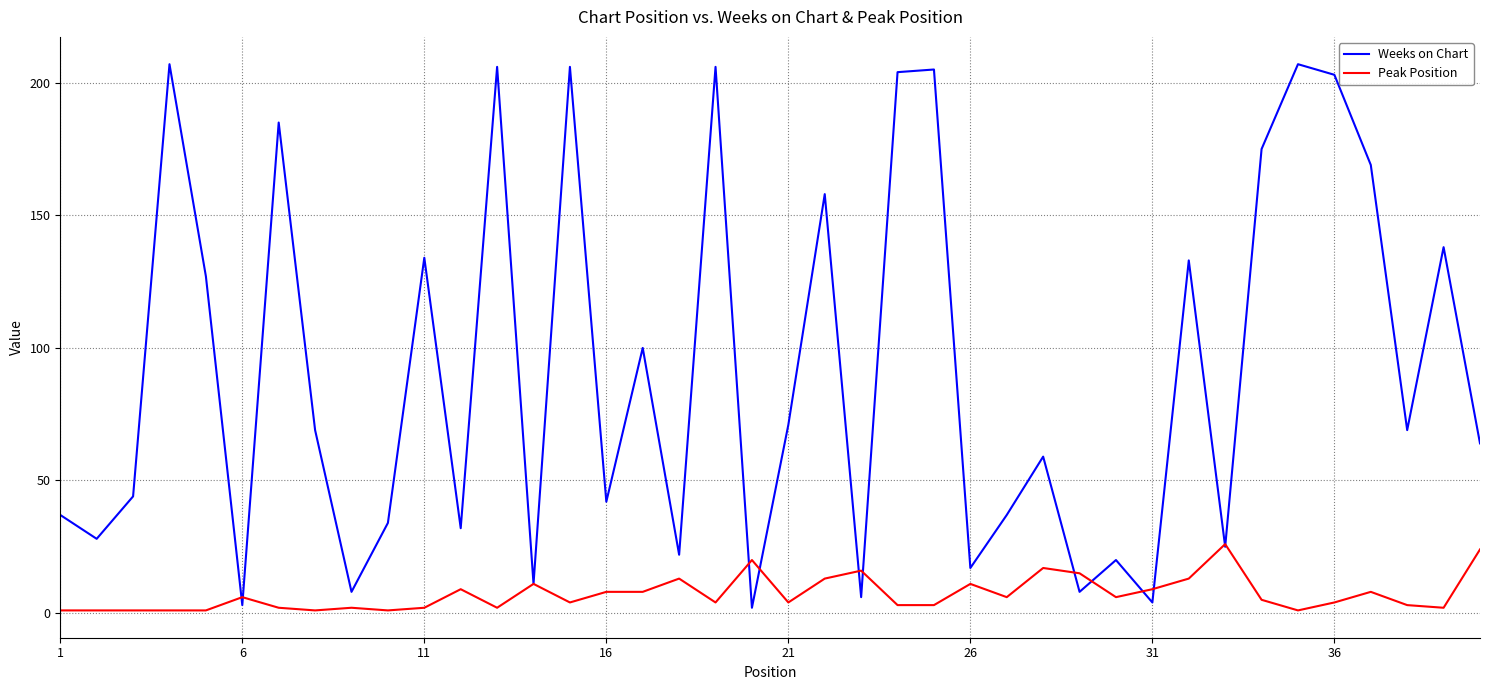

What is the greatest value displayed?

207